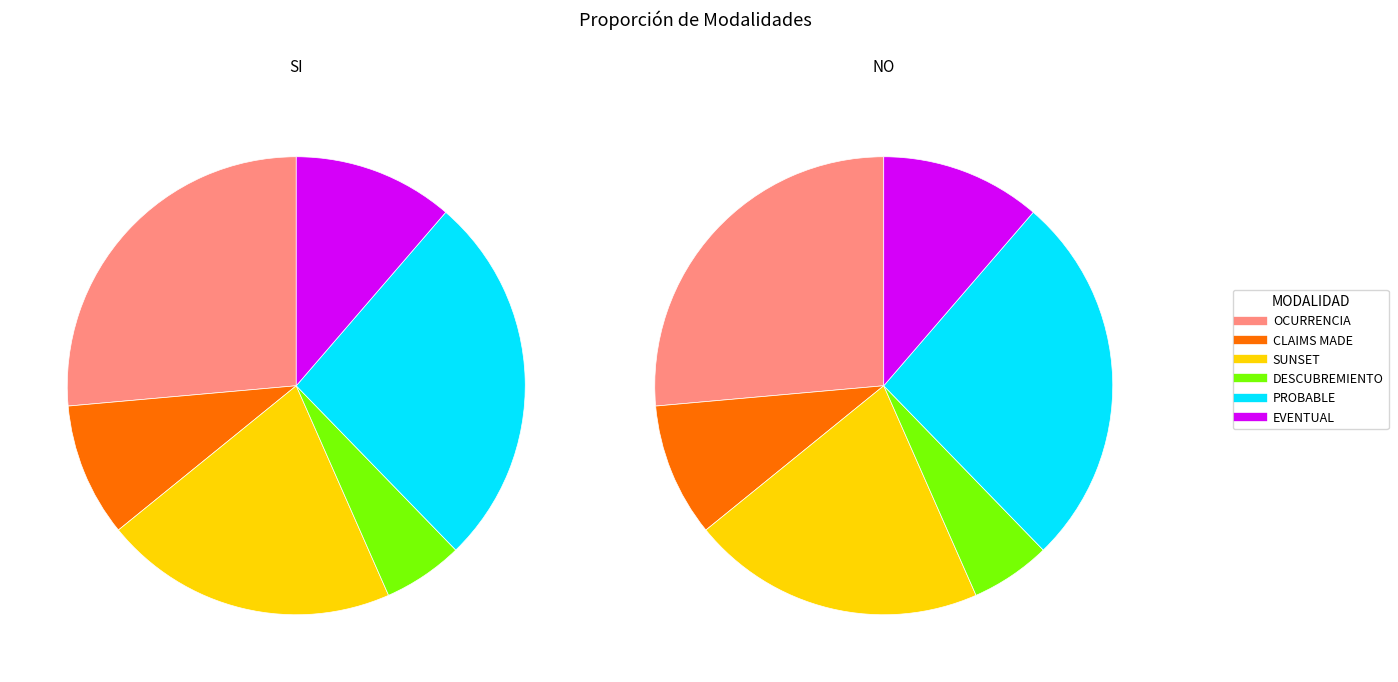

To the nearest percent, what is the difference between the DESCUBREMIENTO and SUNSET slice percentages?

15%